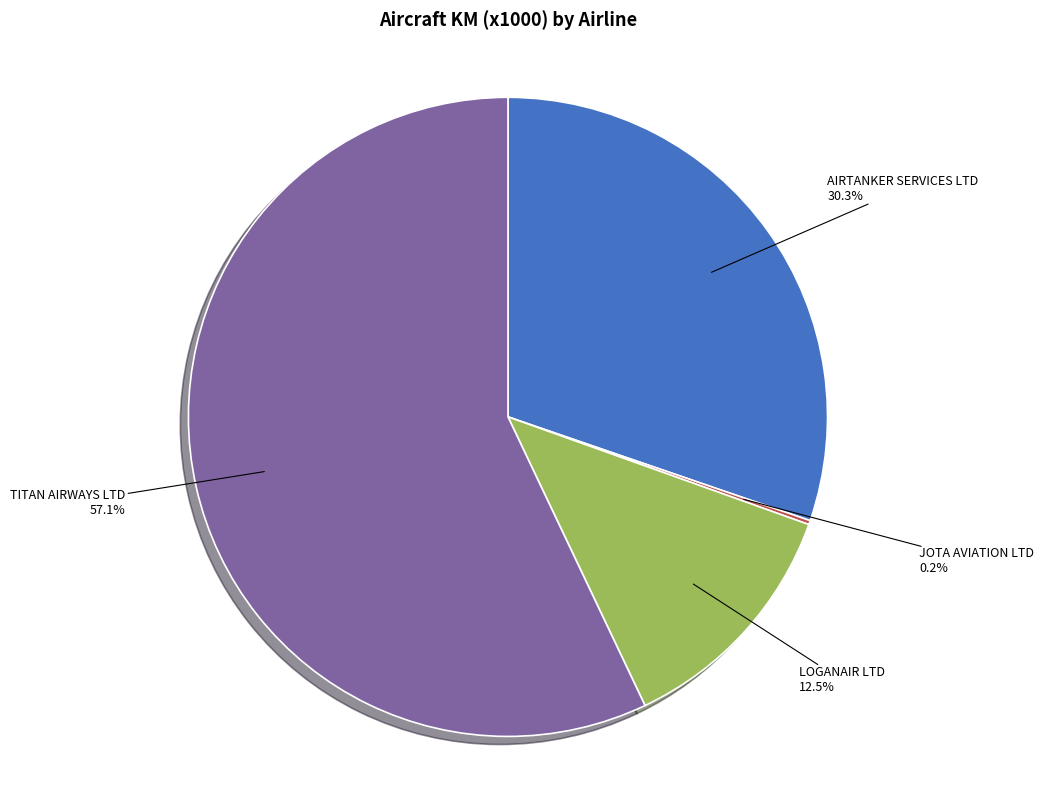

Which category has the biggest portion of the pie?

TITAN AIRWAYS LTD